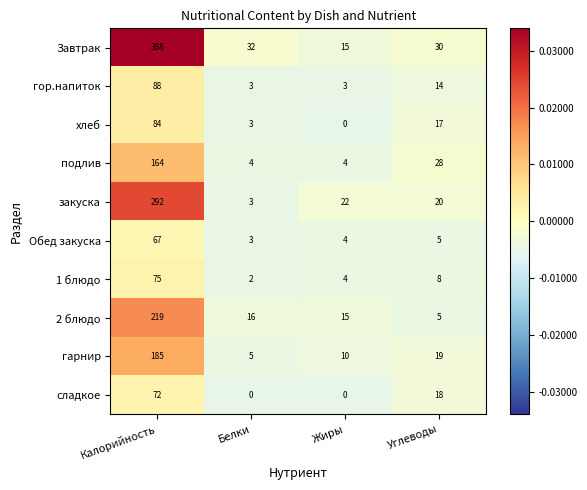

What is the difference between the гор.напиток values at Углеводы and Жиры?

11